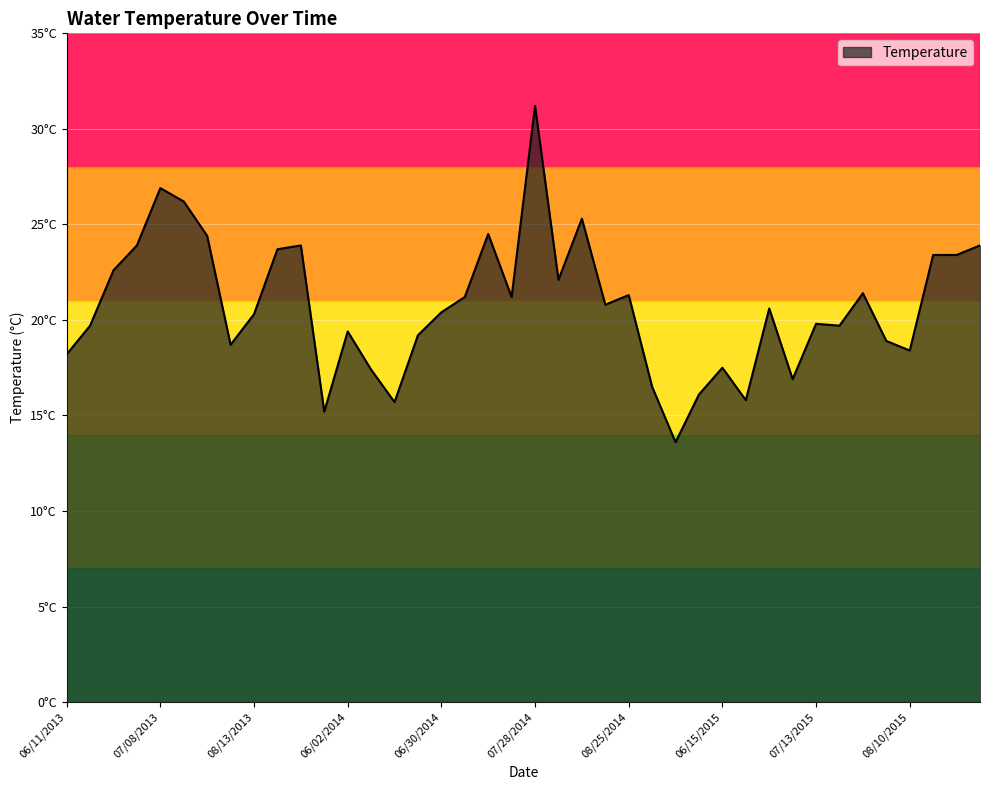

Does the chart have visible grid lines?

Yes